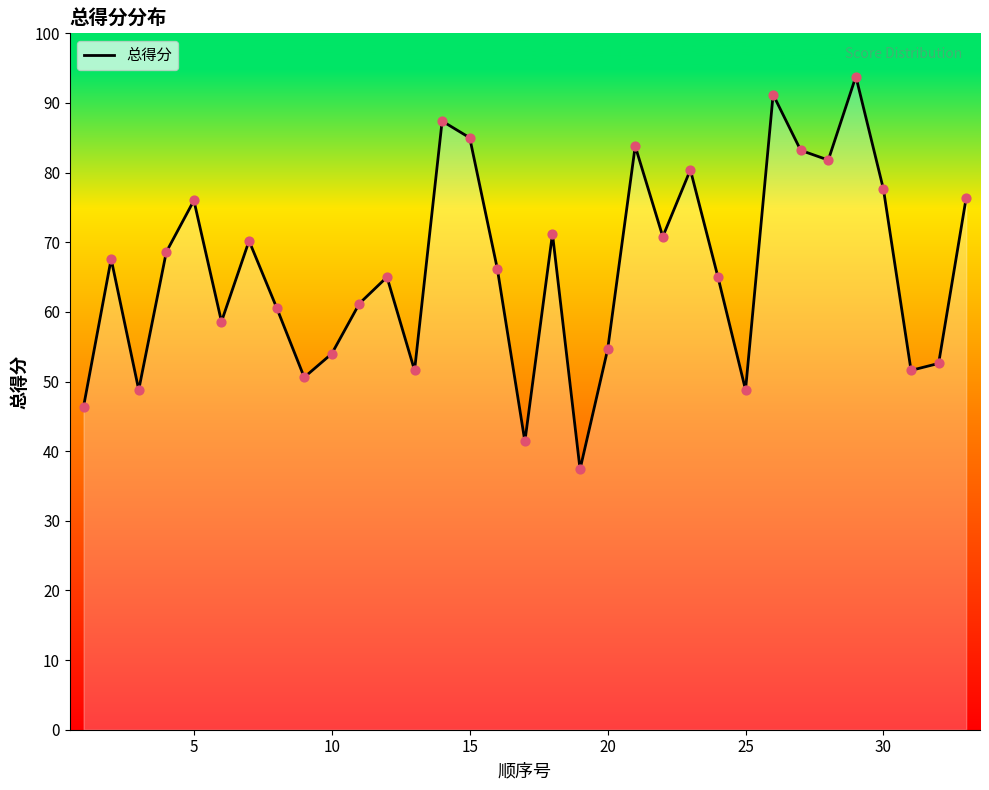

What is the maximum value shown in the chart?

93.8